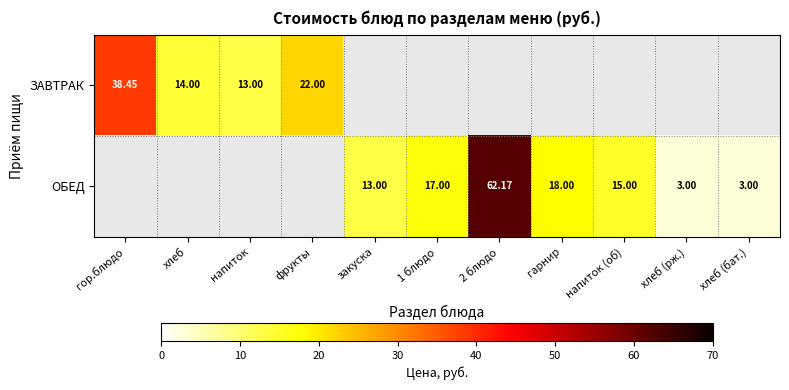

Is the value of ЗАВТРАК at напиток greater than the value of ОБЕД at 1 блюдо?

No